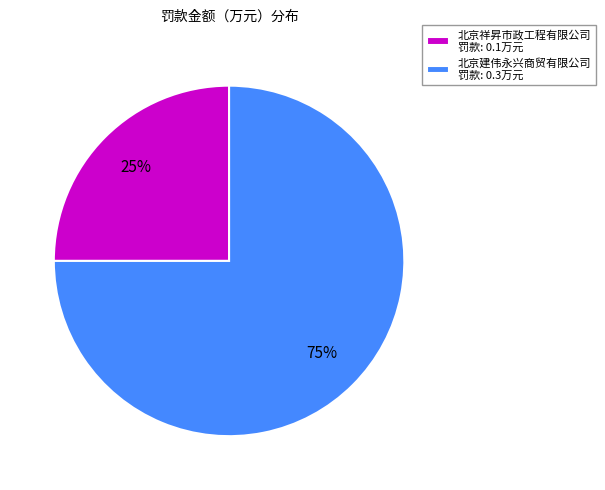

To the nearest percent, what percentage of the pie is 北京祥昇市政工程有限公司?

25%